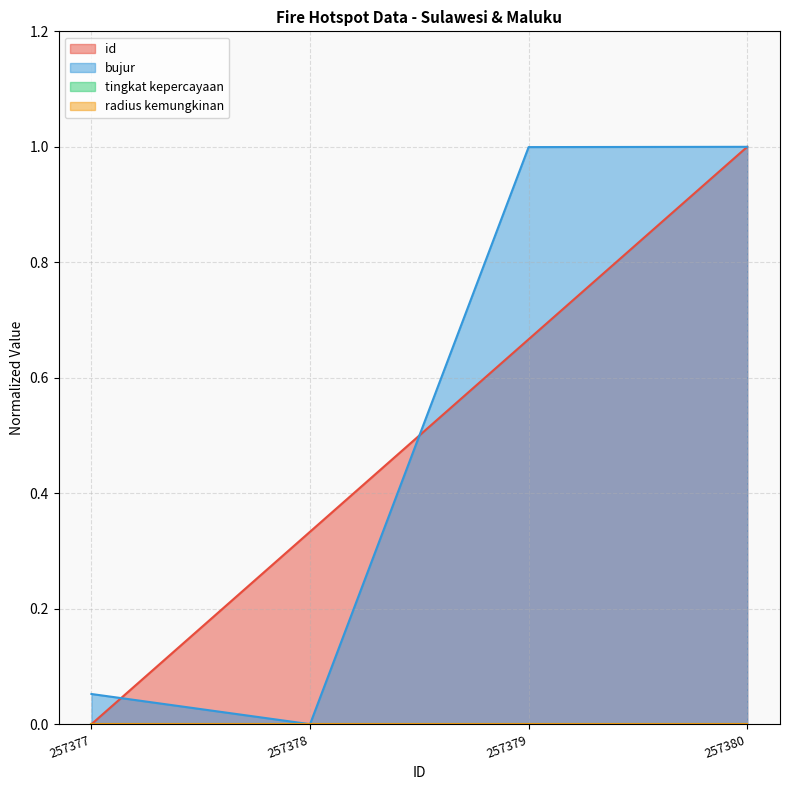

How many lines are shown in the chart?

4